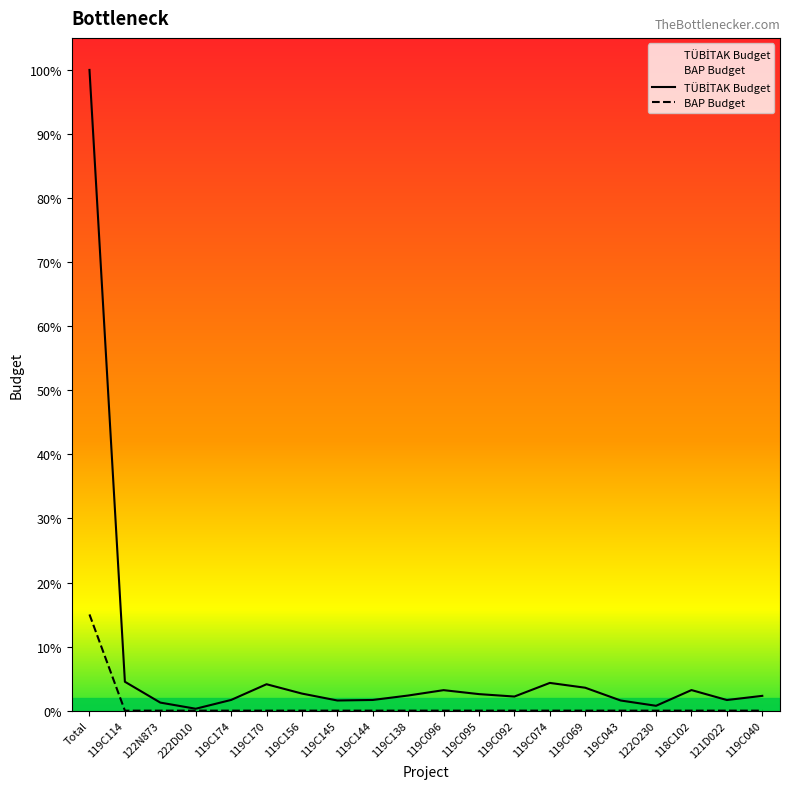

How many values in the TÜBİTAK Budget series exceed 1428624?

9